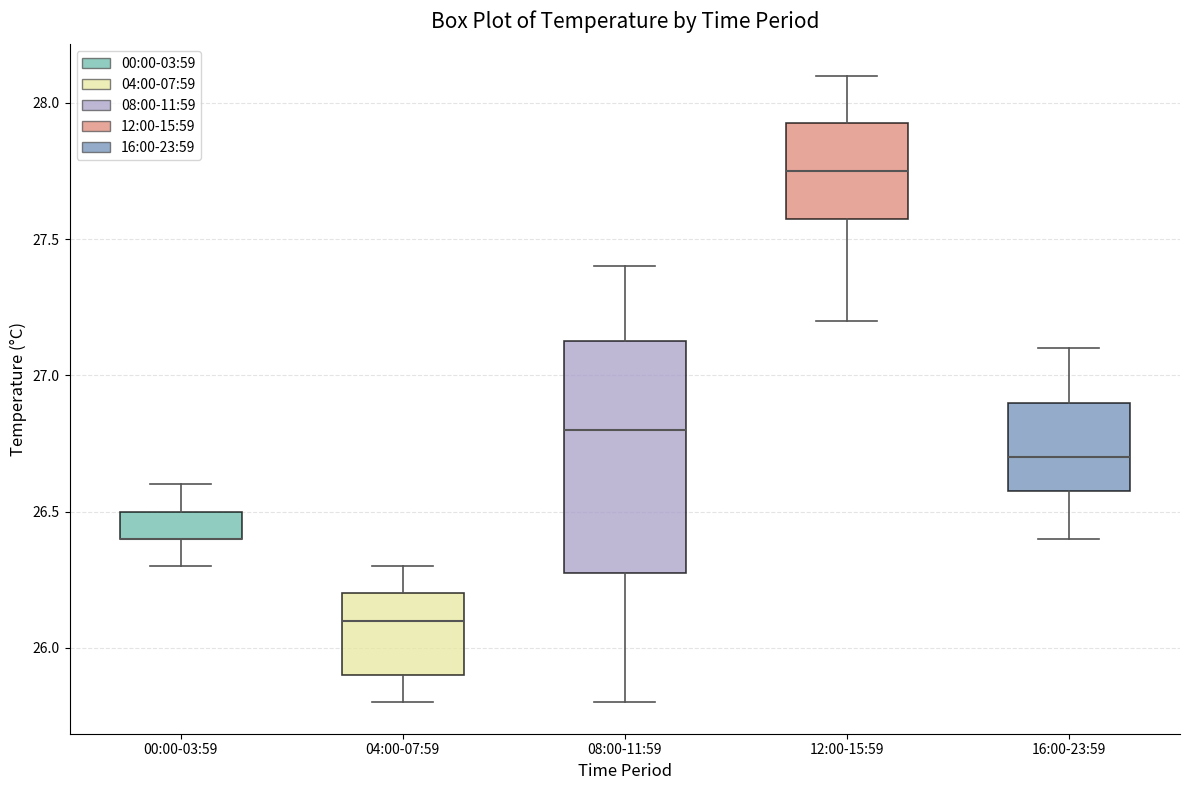

Reading left to right, read every box against the y-axis: the position of its median line, the range the box covers, and the ends of its whiskers. The values are not printed on the chart, so give them approximately, as read against the axis.

00:00-03:59: median 26.40 (drawn on the box's lower edge), box 26.40 to 26.50, whiskers 26.30 to 26.60
04:00-07:59: median 26.10, box 25.90 to 26.20, whiskers 25.80 to 26.30
08:00-11:59: median 26.80, box 26.30 to 27.15, whiskers 25.80 to 27.40
12:00-15:59: median 27.75, box 27.60 to 27.95, whiskers 27.20 to 28.10
16:00-23:59: median 26.70, box 26.60 to 26.90, whiskers 26.40 to 27.10